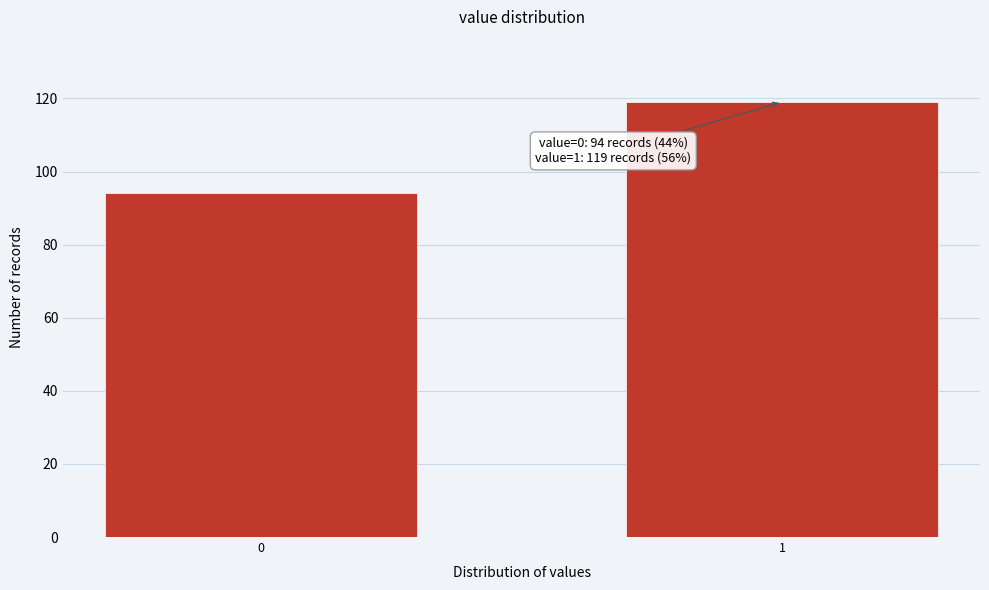

Reading right to left, list all the values displayed in this chart.

119	94